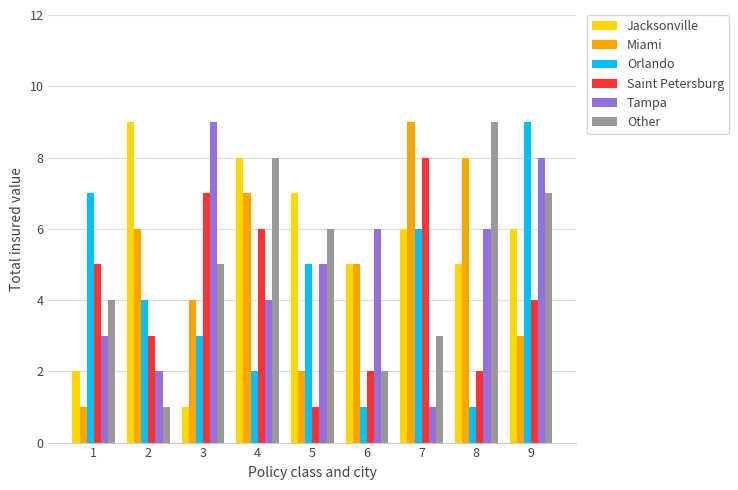

What is the value of the Saint Petersburg bar at the 6th from the left?

2